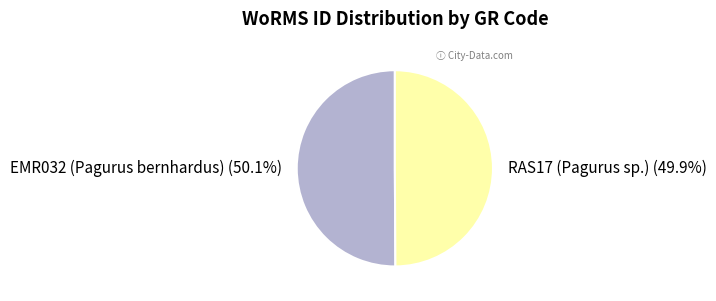

What percentage is the RAS17 (Pagurus sp.) slice, to the nearest percent?

50%